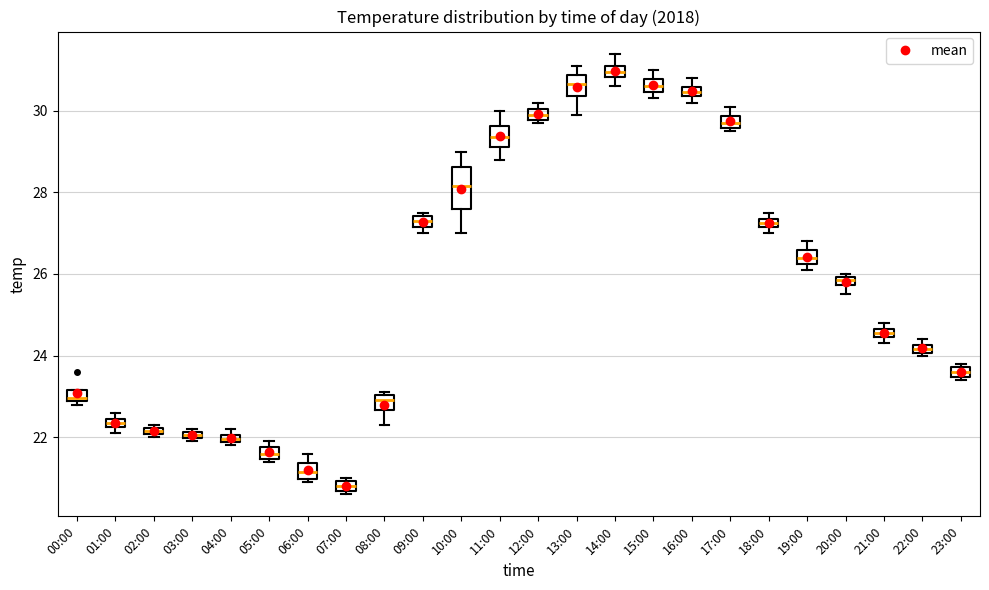

Which box is the tallest, from its lower edge to its upper edge?

10:00